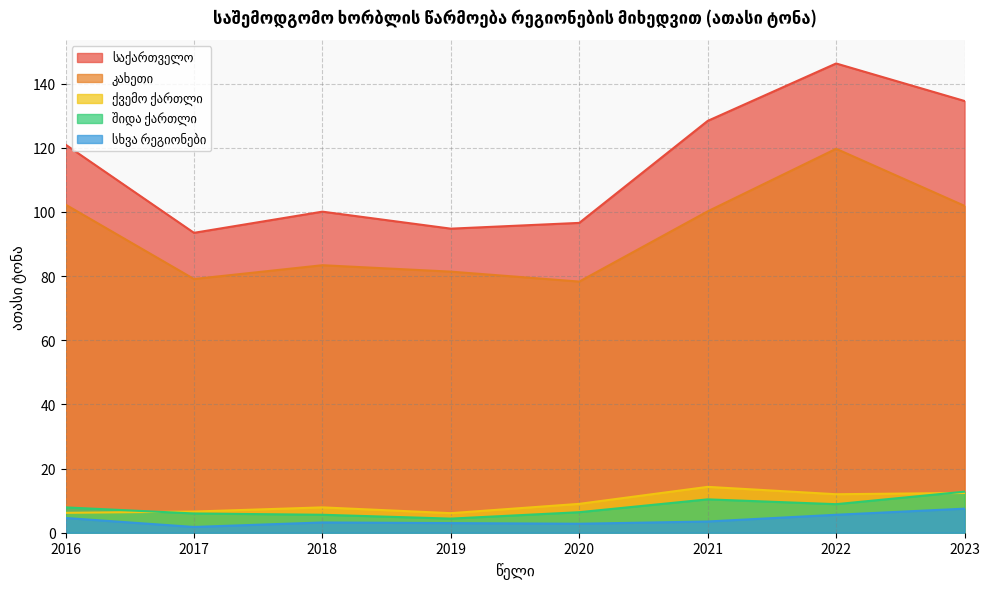

Is it true that შიდა ქართლი equals 8.9 at 2022?

True